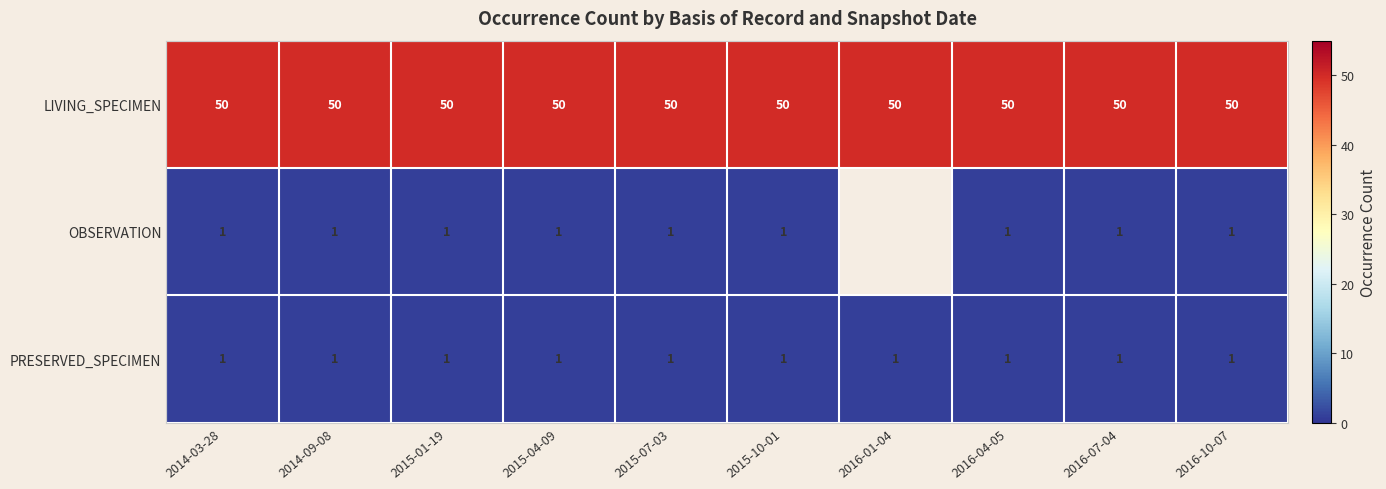

At which category is the sum across all series the highest?

2014-03-28